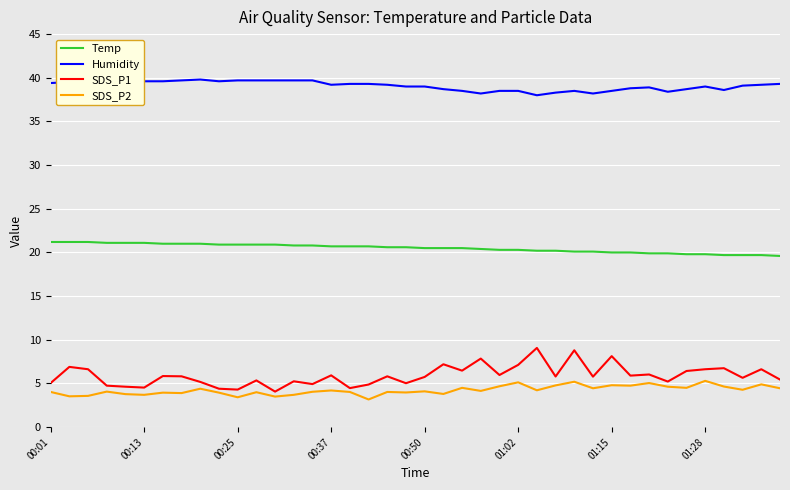

What is the greatest value displayed?

39.8